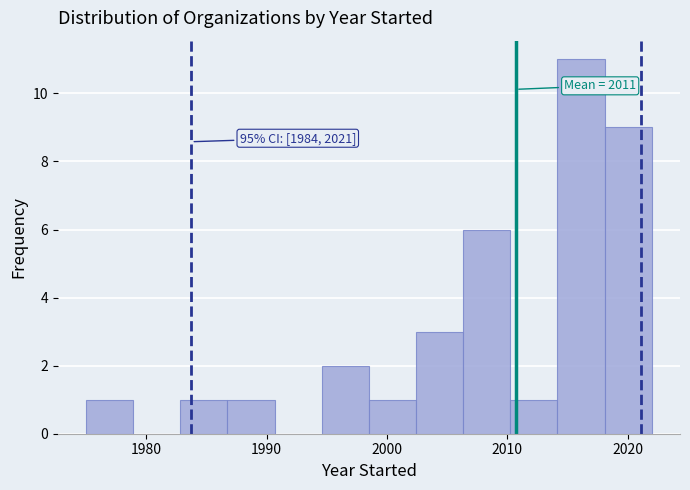

Read against the x-axis, roughly where is the centre of the tallest bar?

2016